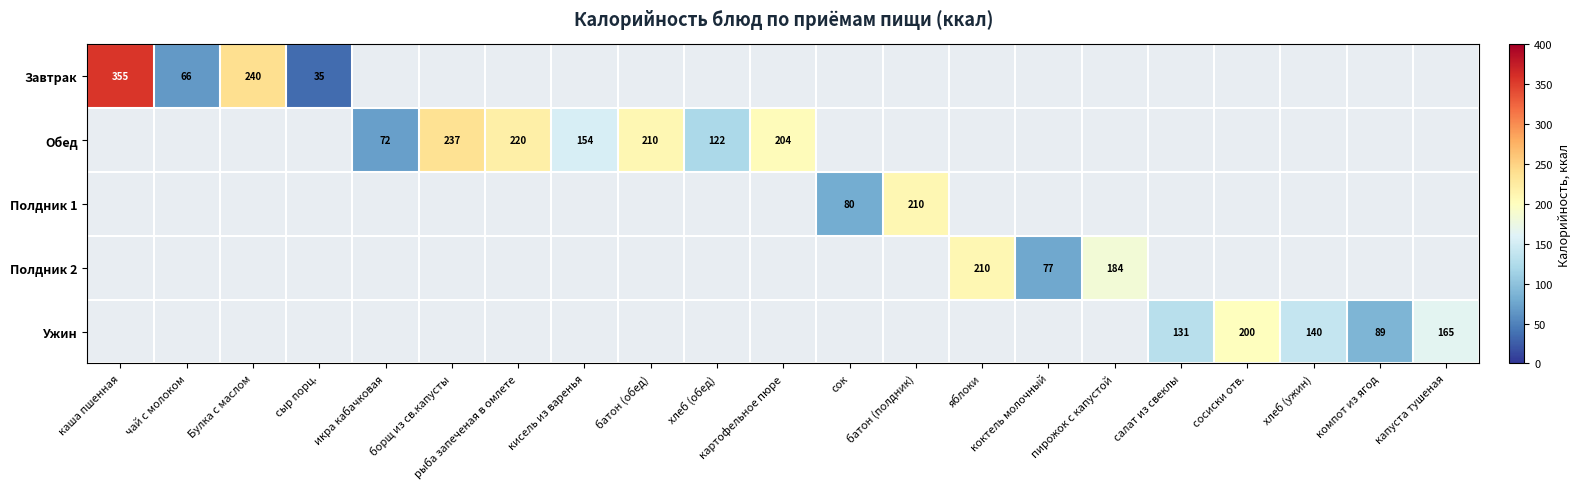

Which series has the largest total across all categories?

Обед